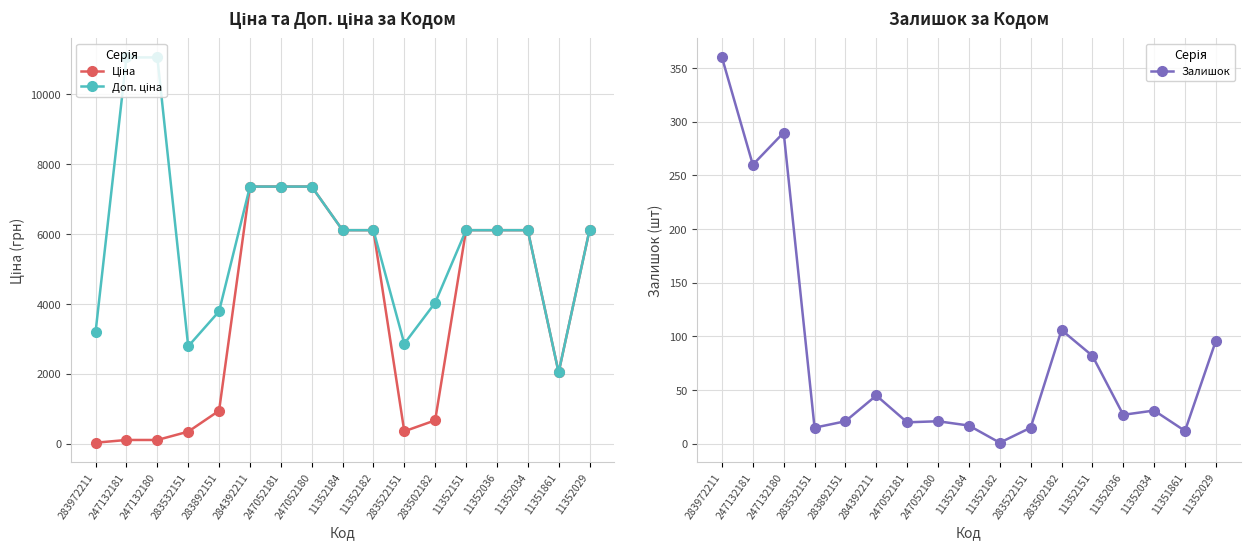

At which label does Ціна reach its minimum?

283972211